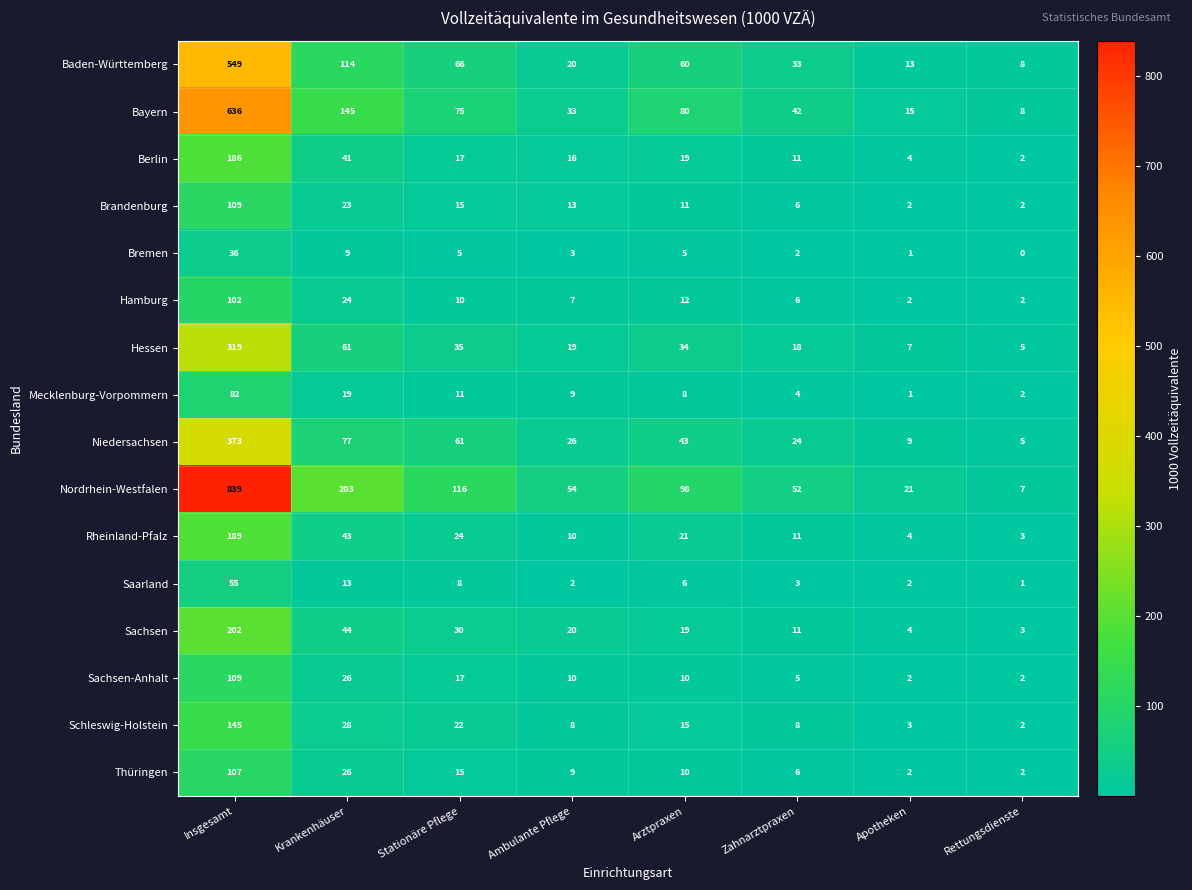

What is the sum of all Hessen values?

498